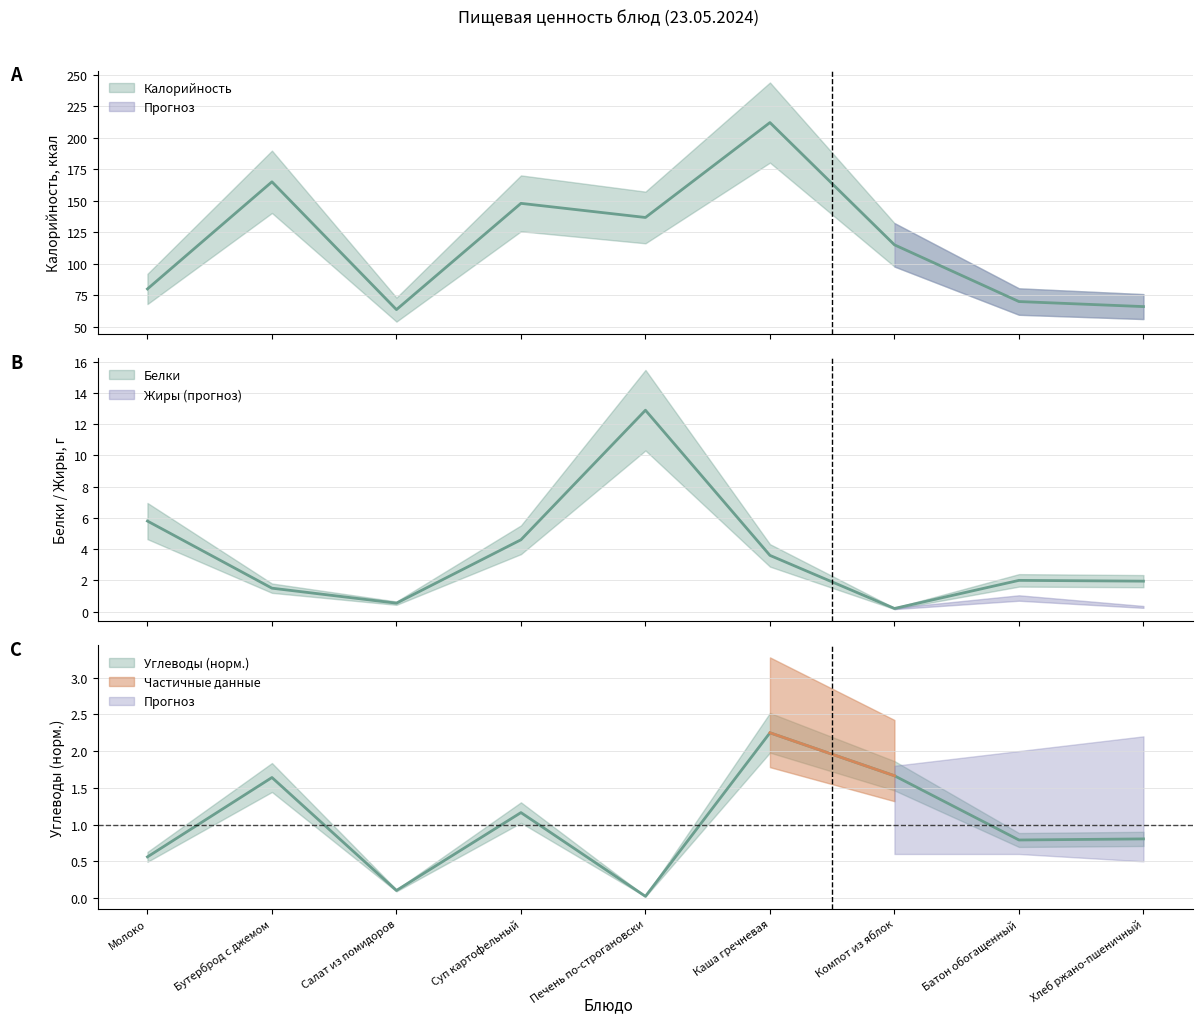

True or false: Калорийность has a value of 70.0 at Батон обогащенный.

True